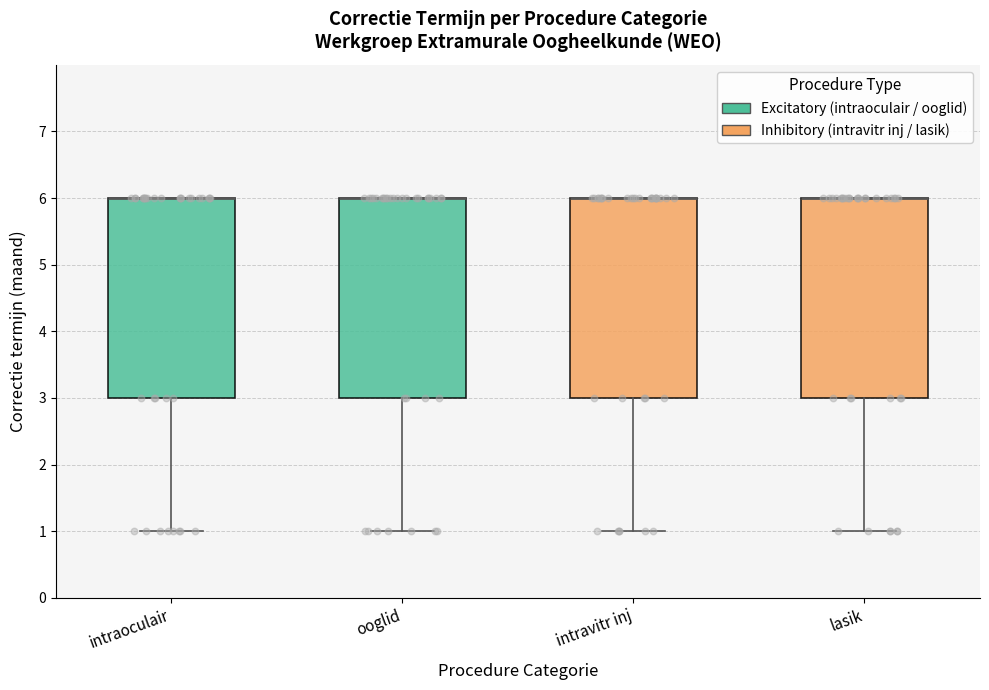

Reading left to right, transcribe this box plot: for each box, give where its median line is, the range the box spans, and where its two whiskers end, as read against the y-axis. The values are not printed on the chart, so give them approximately, as read against the axis.

intraoculair: median 6 (drawn on the box's upper edge), box 3 to 6, whiskers 1 to 6
ooglid: median 6 (drawn on the box's upper edge), box 3 to 6, whiskers 1 to 6
intravitr inj: median 6 (drawn on the box's upper edge), box 3 to 6, whiskers 1 to 6
lasik: median 6 (drawn on the box's upper edge), box 3 to 6, whiskers 1 to 6